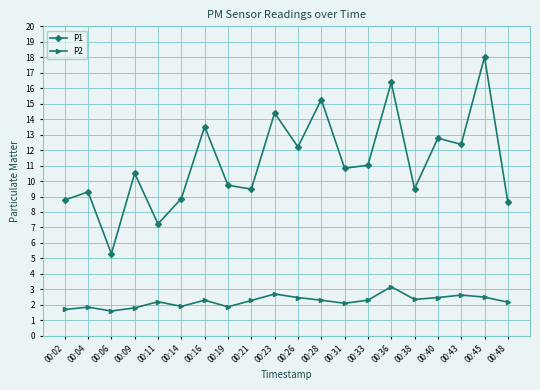

What is the value of the P1 point at the 6th from the left?

8.9